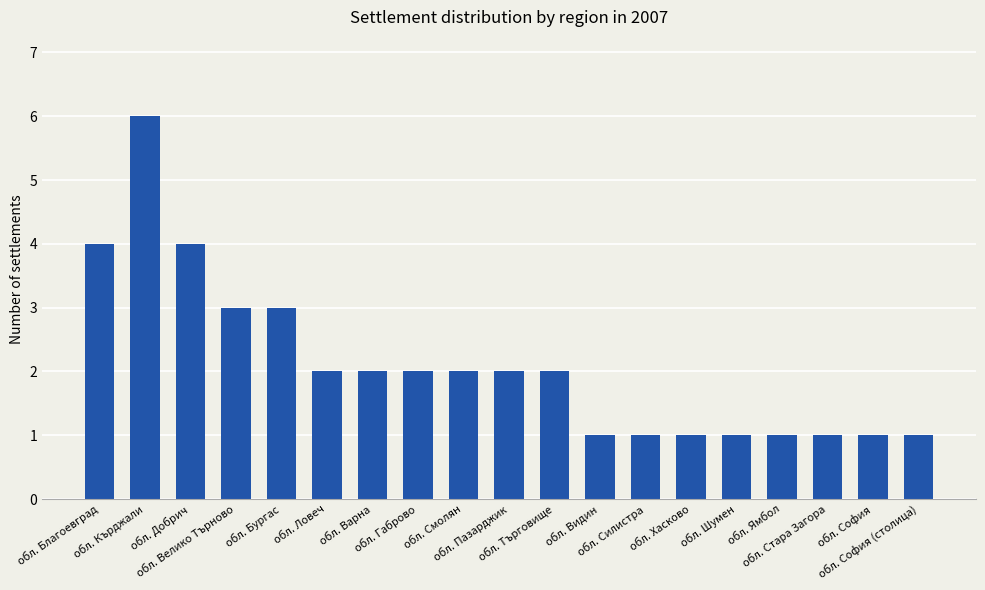

Does the chart contain any negative values?

No